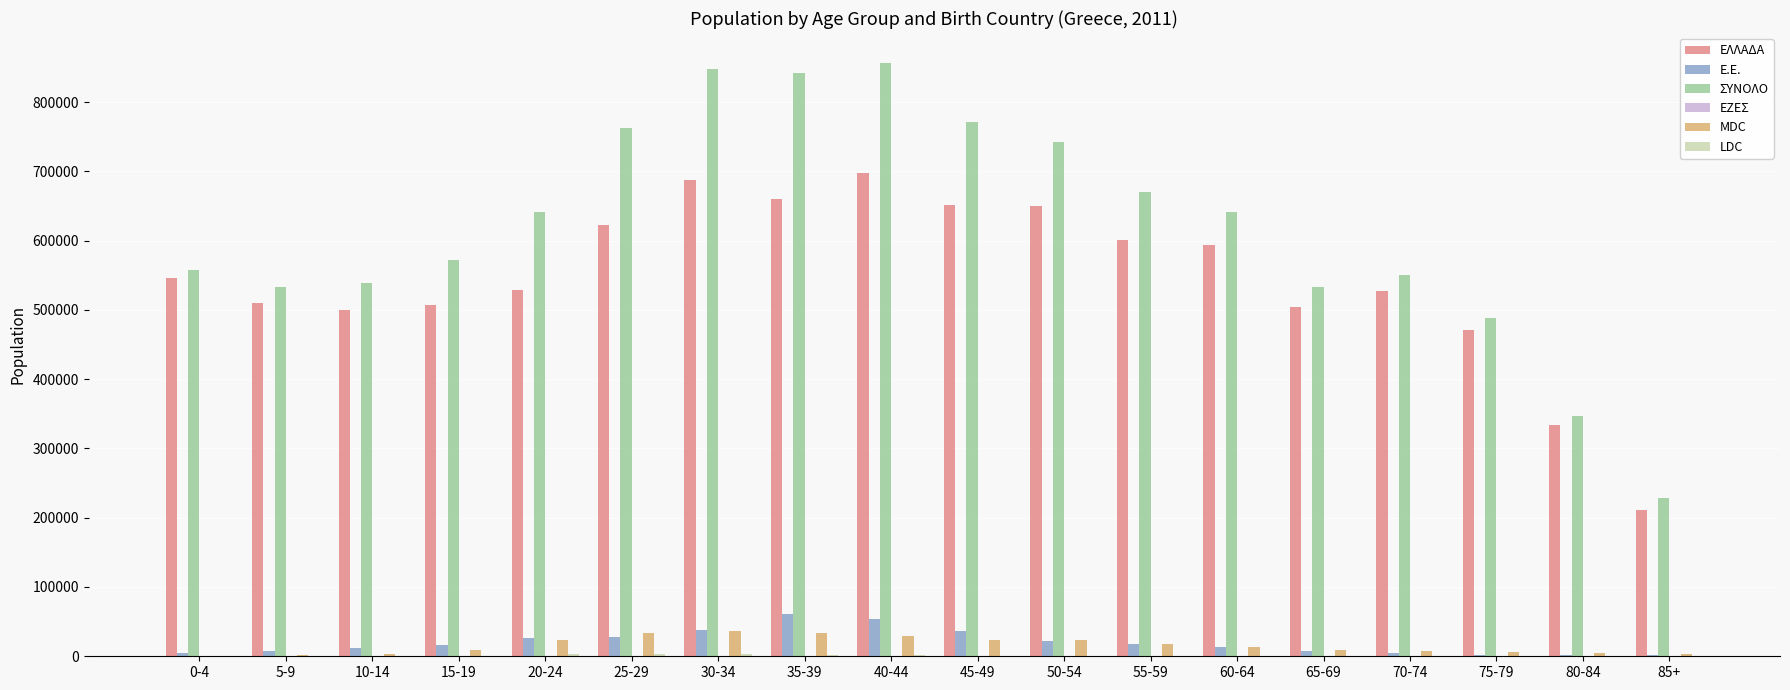

What is the greatest value displayed?

856767